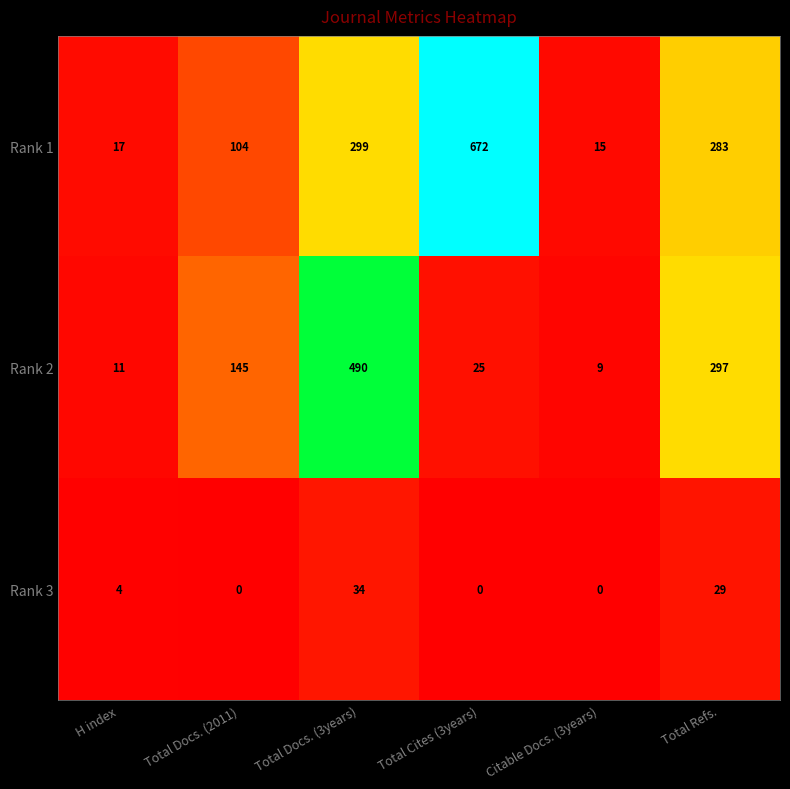

The Rank 3 series shows 0 at Total Cites (3years). True or false?

True